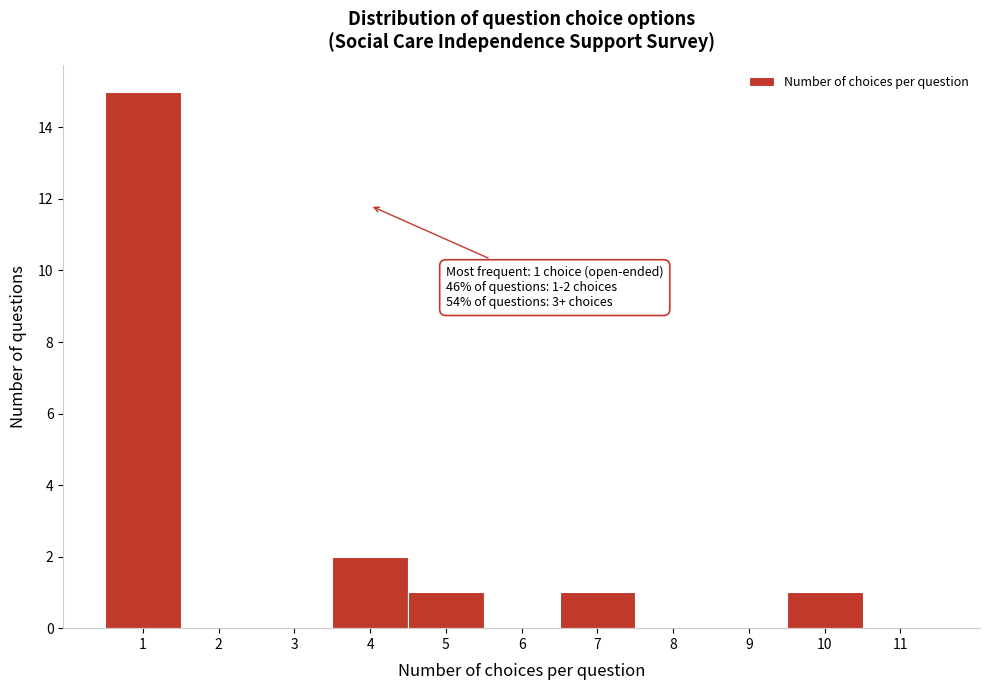

Over which range of the x-axis is the bar tallest?

0.5 to 1.5